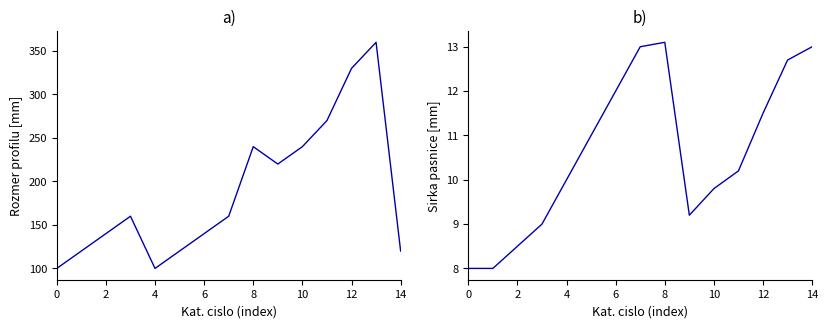

Reading left to right, extract all data points from this chart.

Rozmer profilu [mm]: 100.0	120.0	140.0	160.0	100.0	120.0	140.0	160.0	240.0	220.0	240.0	270.0	330.0	360.0	120.0
Sirka pasnice [mm]: 8.0	8.0	8.5	9.0	10.0	11.0	12.0	13.0	13.1	9.2	9.8	10.2	11.5	12.7	13.0